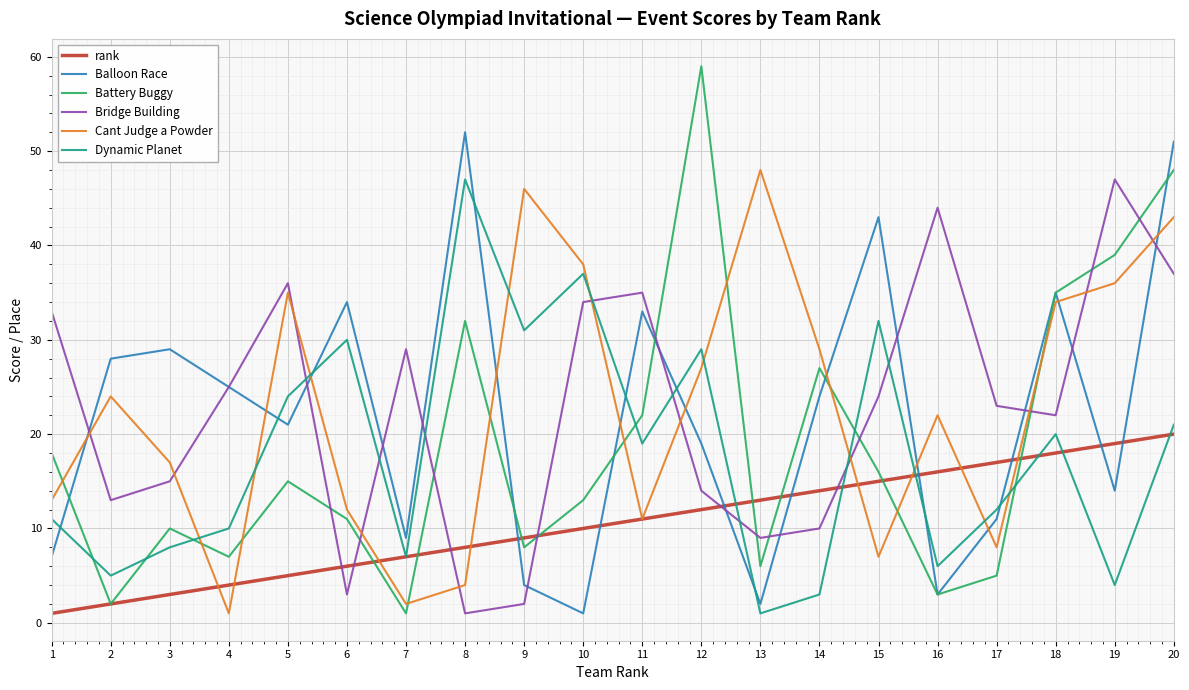

What are all the series names shown in the legend?

rank, Balloon Race, Battery Buggy, Bridge Building, Cant Judge a Powder, Dynamic Planet